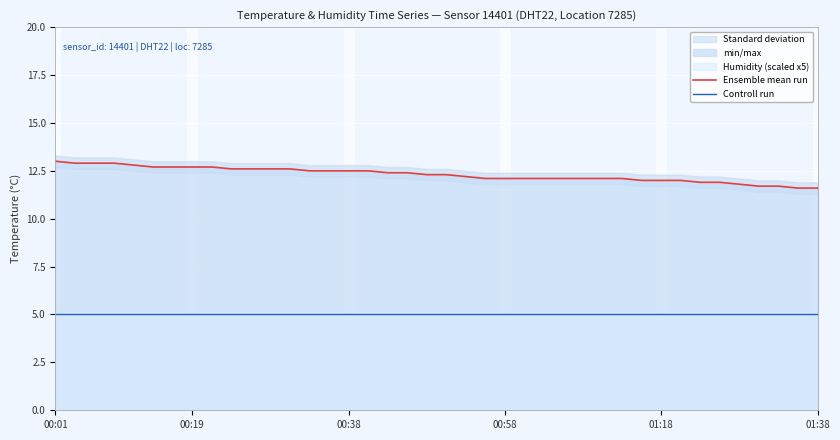

Reading left to right, transcribe all the data shown in this chart.

Ensemble mean run: 13.0	12.9	12.9	12.9	12.8	12.7	12.7	12.7	12.7	12.6	12.6	12.6	12.6	12.5	12.5	12.5	12.5	12.4	12.4	12.3	12.3	12.2	12.1	12.1	12.1	12.1	12.1	12.1	12.1	12.1	12.0	12.0	12.0	11.9	11.9	11.8	11.7	11.7	11.6	11.6
Controll run: 5.0	5.0	5.0	5.0	5.0	5.0	5.0	5.0	5.0	5.0	5.0	5.0	5.0	5.0	5.0	5.0	5.0	5.0	5.0	5.0	5.0	5.0	5.0	5.0	5.0	5.0	5.0	5.0	5.0	5.0	5.0	5.0	5.0	5.0	5.0	5.0	5.0	5.0	5.0	5.0